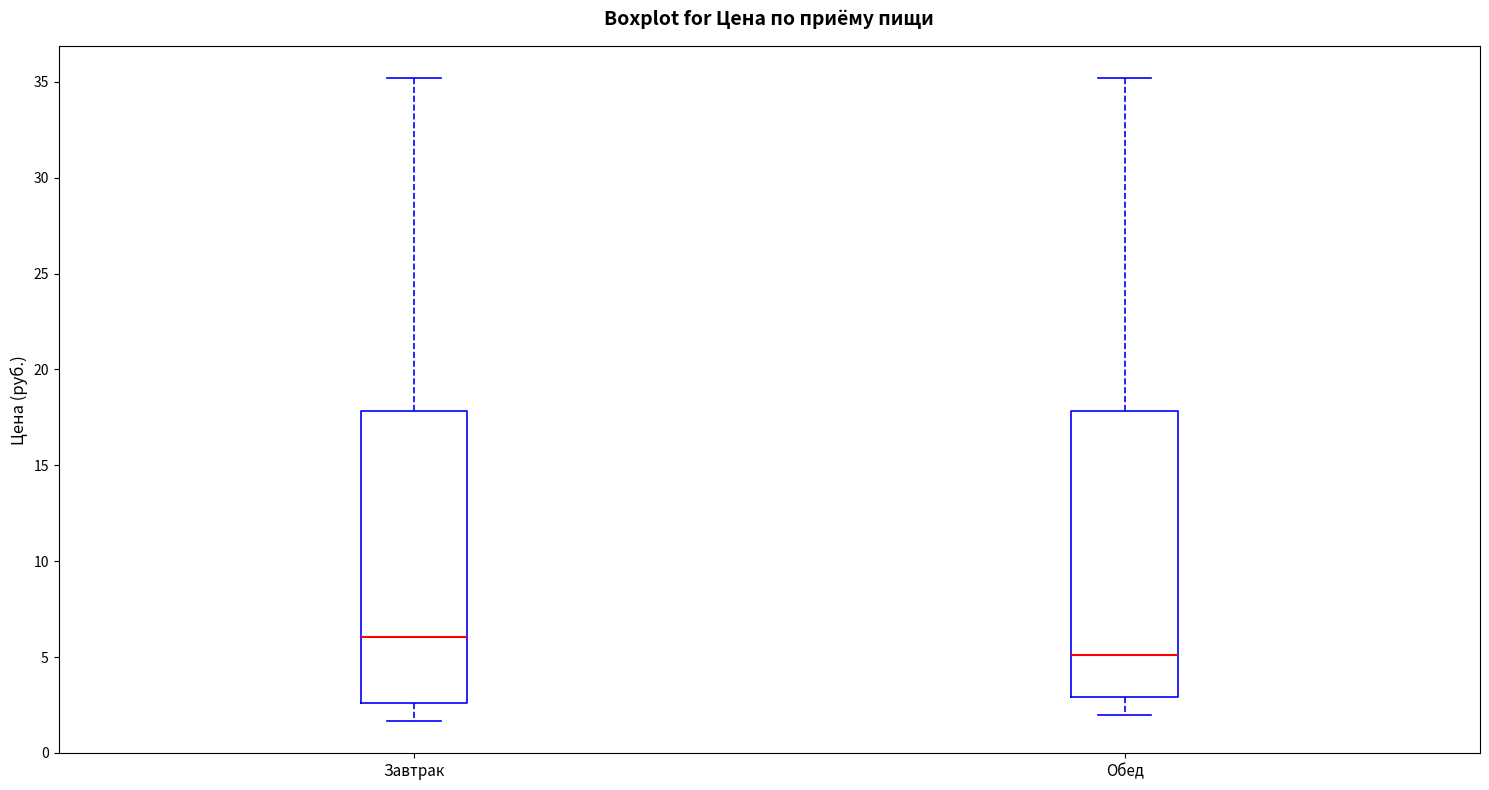

Which box's median line is the highest?

Завтрак